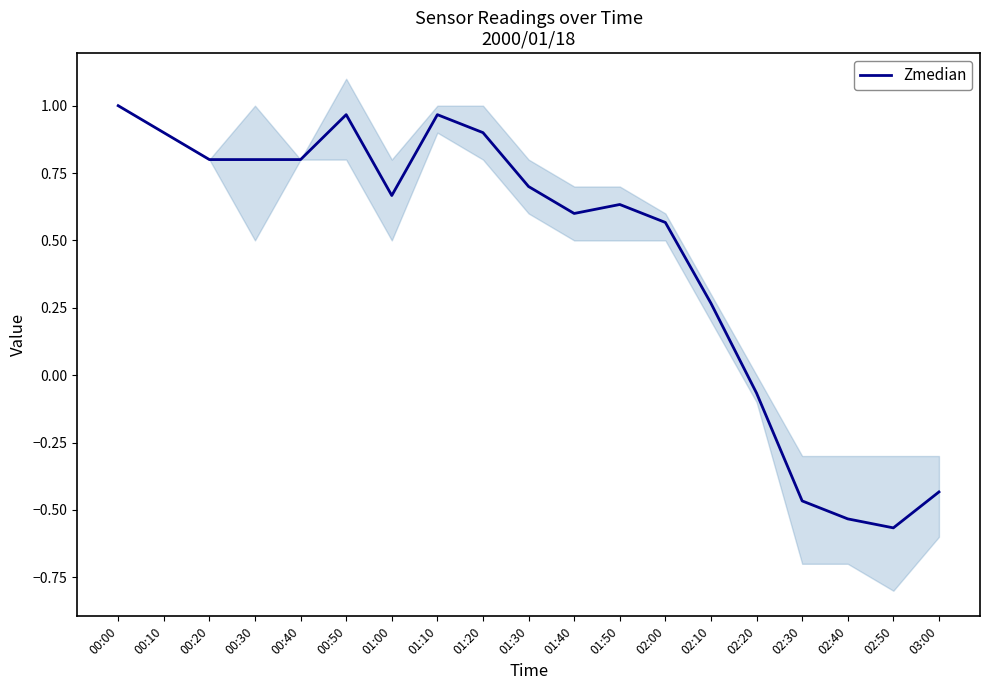

List the labels in order of value, largest first.

00:00, 00:50, 01:10, 00:10, 01:20, 00:20, 00:40, 00:30, 01:30, 01:00, 01:50, 01:40, 02:00, 02:10, 02:20, 03:00, 02:30, 02:40, 02:50